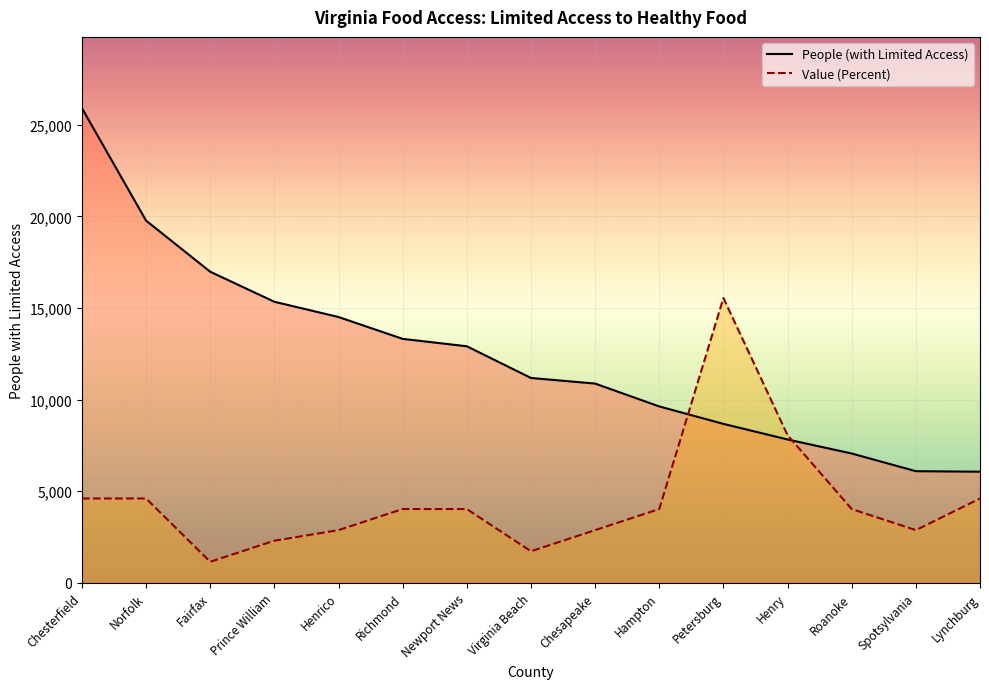

What value does the People (with Limited Access) series have at Fairfax?

16977.0